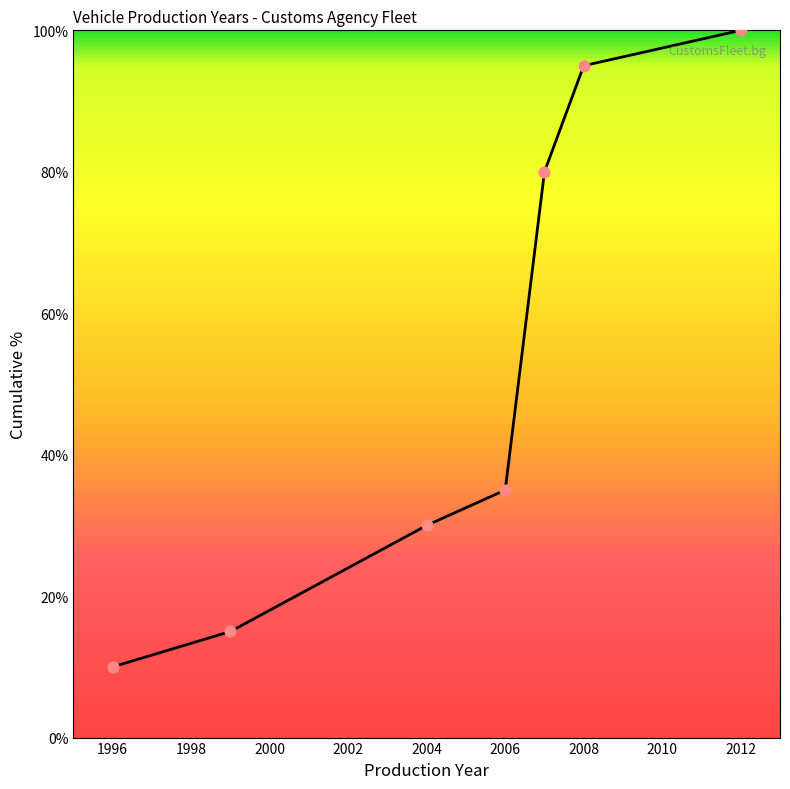

What is the maximum value shown in the chart?

100